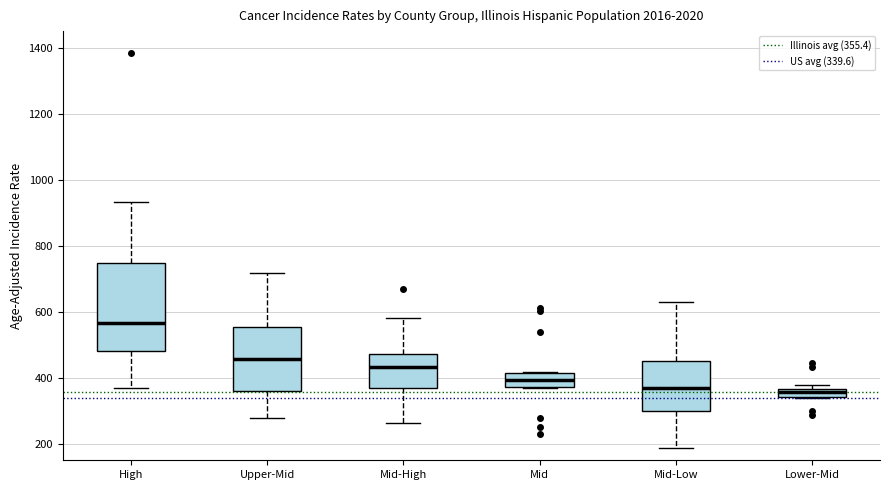

Which box is the tallest, from its lower edge to its upper edge?

High